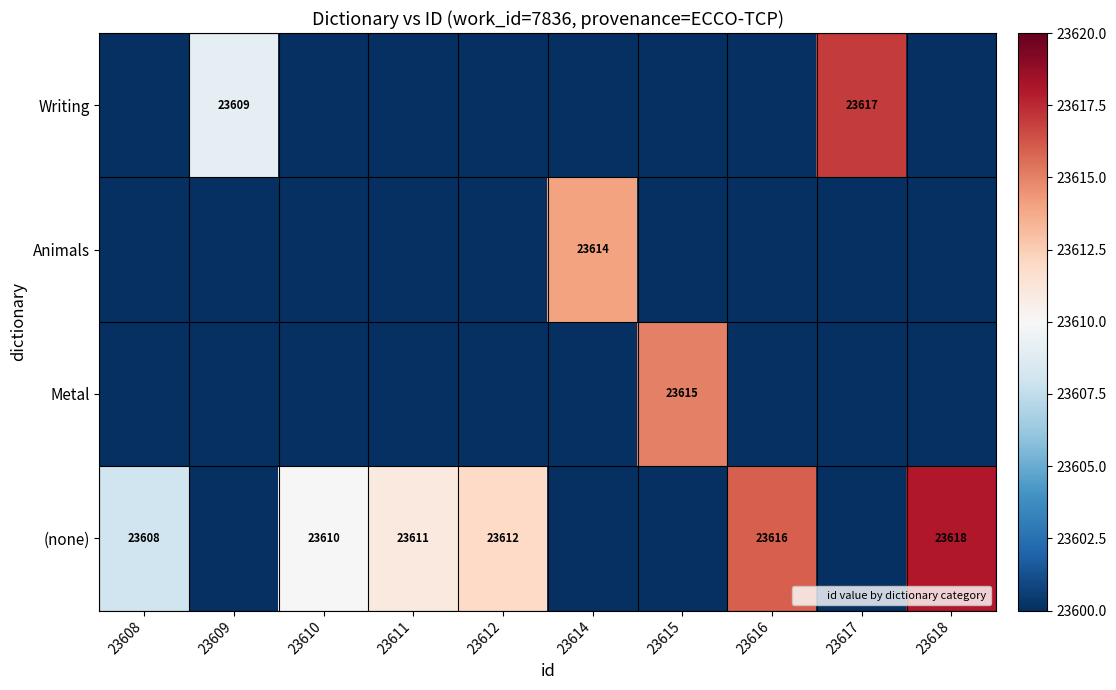

How many series are shown in this chart?

4